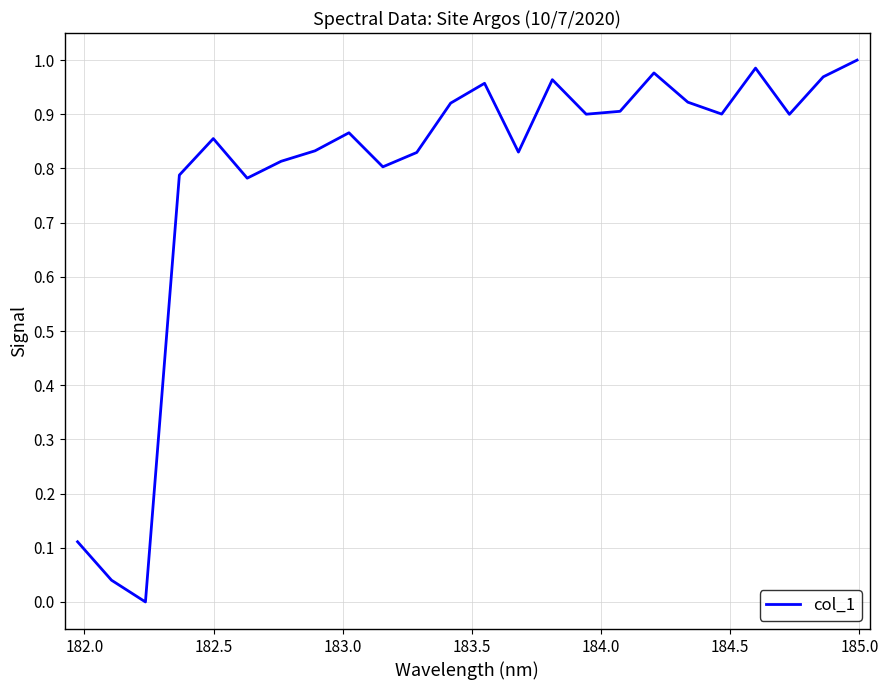

How many interior local valleys (lower than both neighbors) does the data have?

7